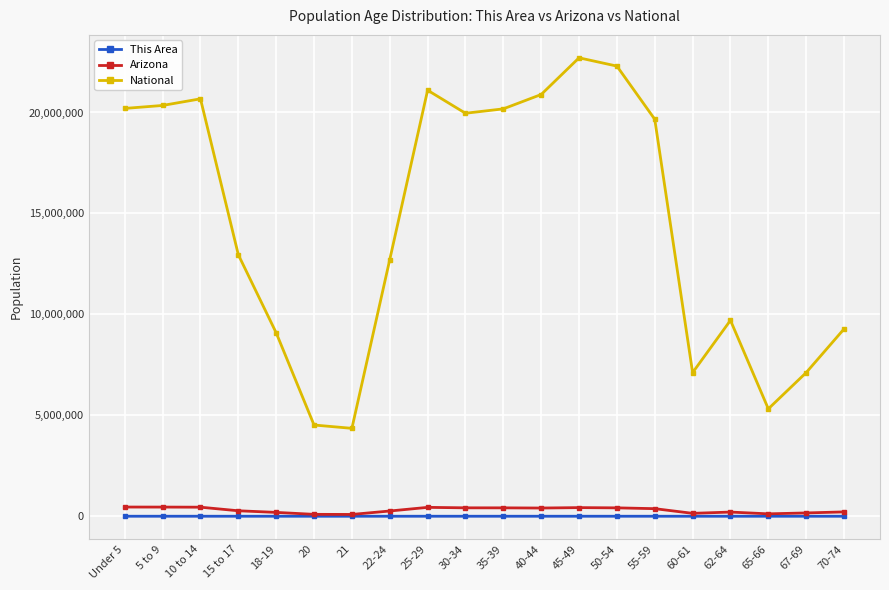

What is the approximate value of This Area at 18-19, to the nearest 50?

200